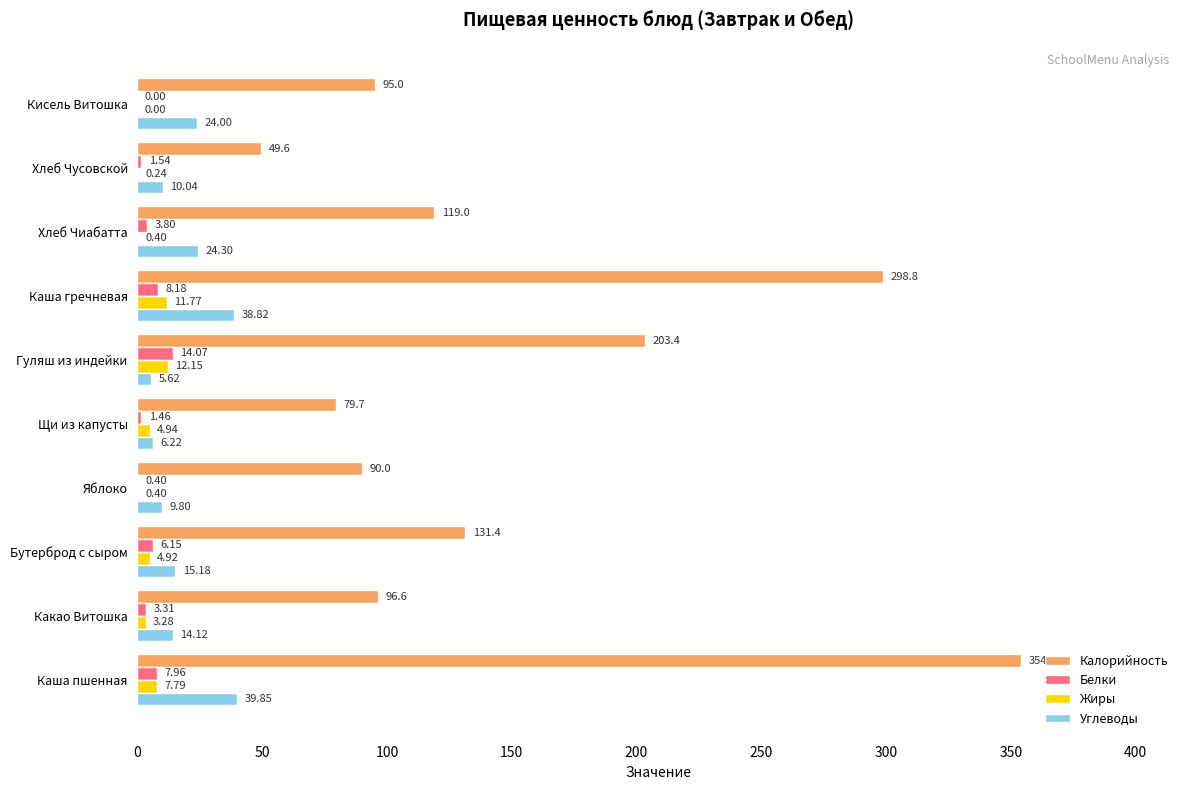

Where is Жиры nearest to the value 6?

Щи из капусты